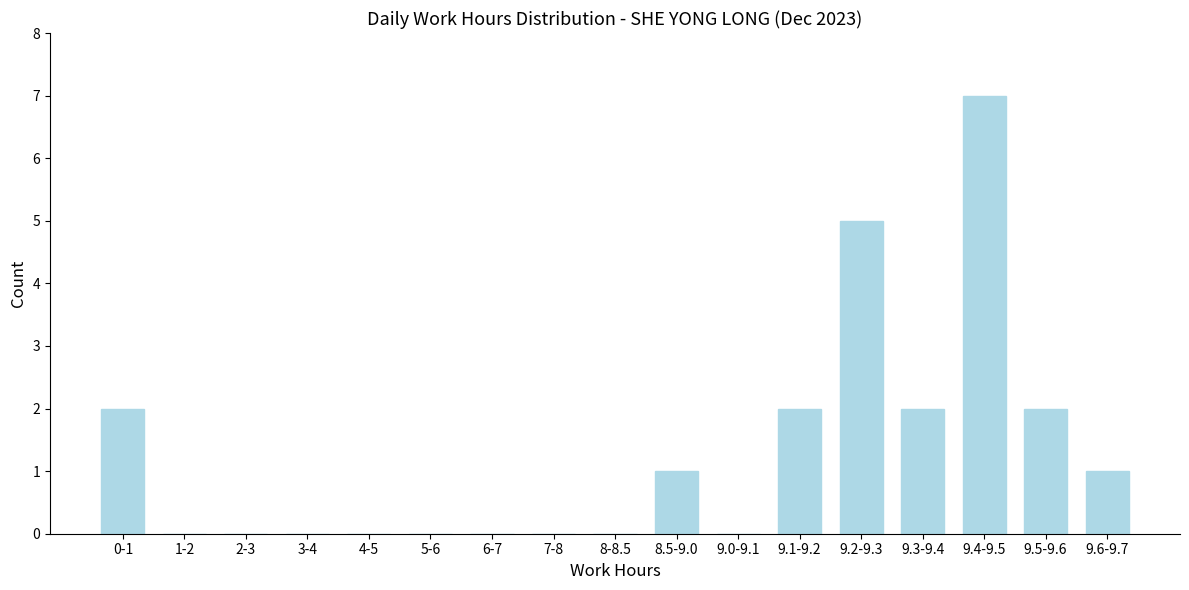

Reading left to right, what are all the values shown in this chart?

0-1=2	1-2=0	2-3=0	3-4=0	4-5=0	5-6=0	6-7=0	7-8=0	8-8.5=0	8.5-9.0=1	9.0-9.1=0	9.1-9.2=2	9.2-9.3=5	9.3-9.4=2	9.4-9.5=7	9.5-9.6=2	9.6-9.7=1